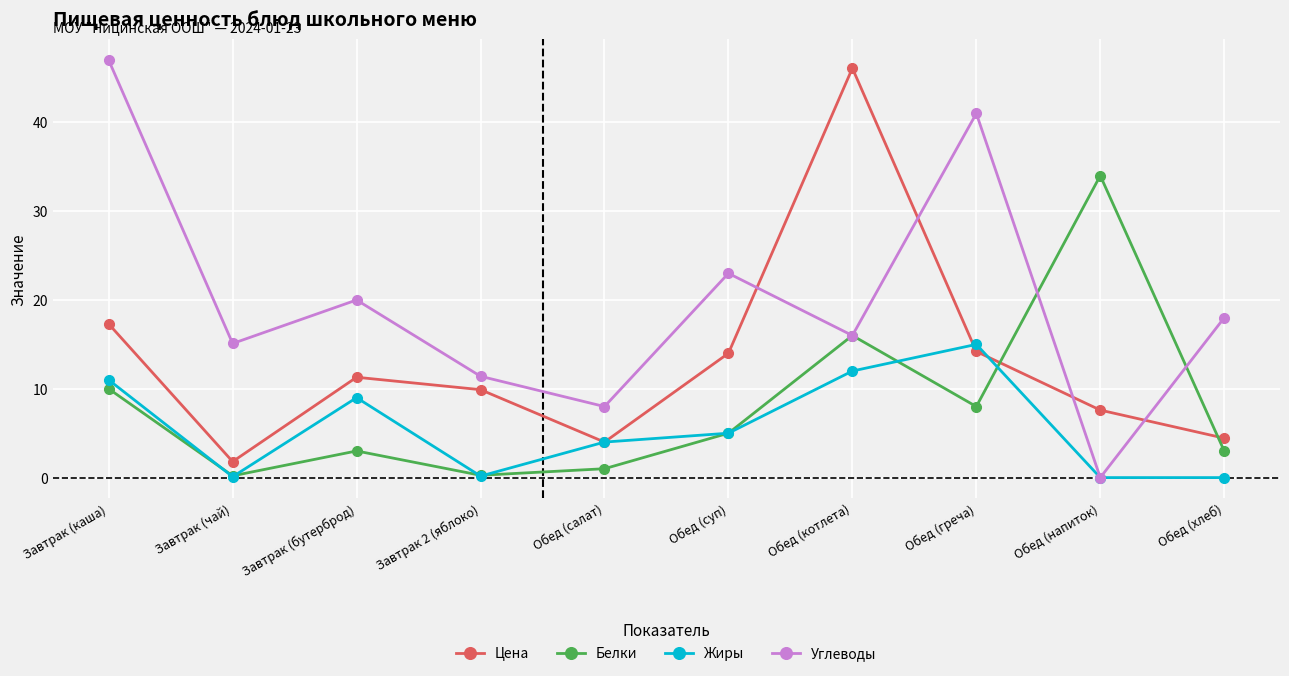

What is the total value across all series at Обед (салат)?

17.0